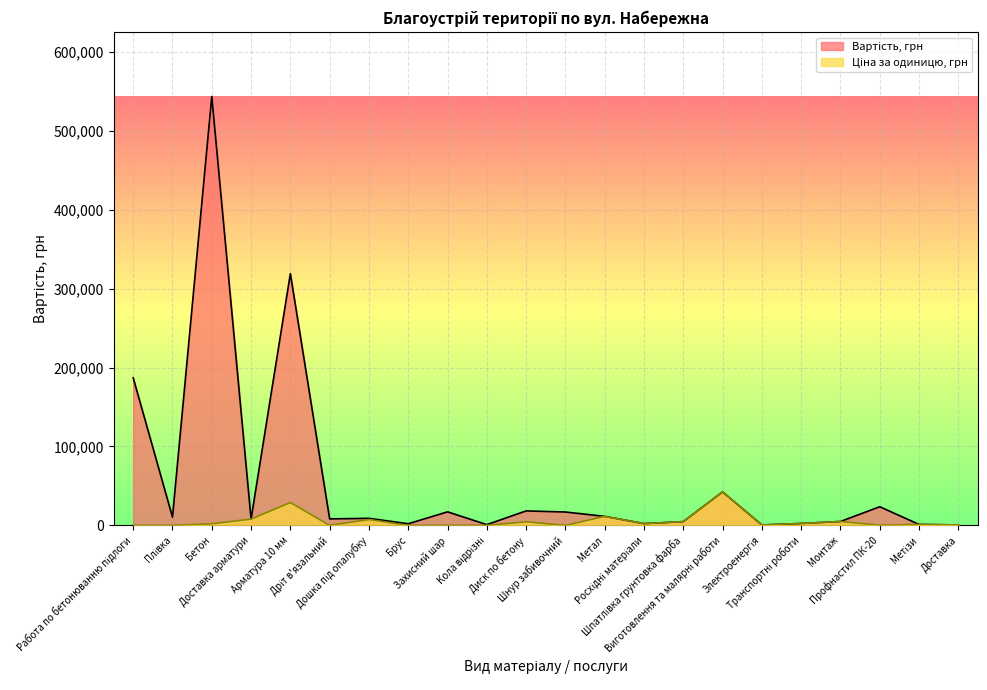

What is the maximum value for Ціна за одиницю, грн?

42500